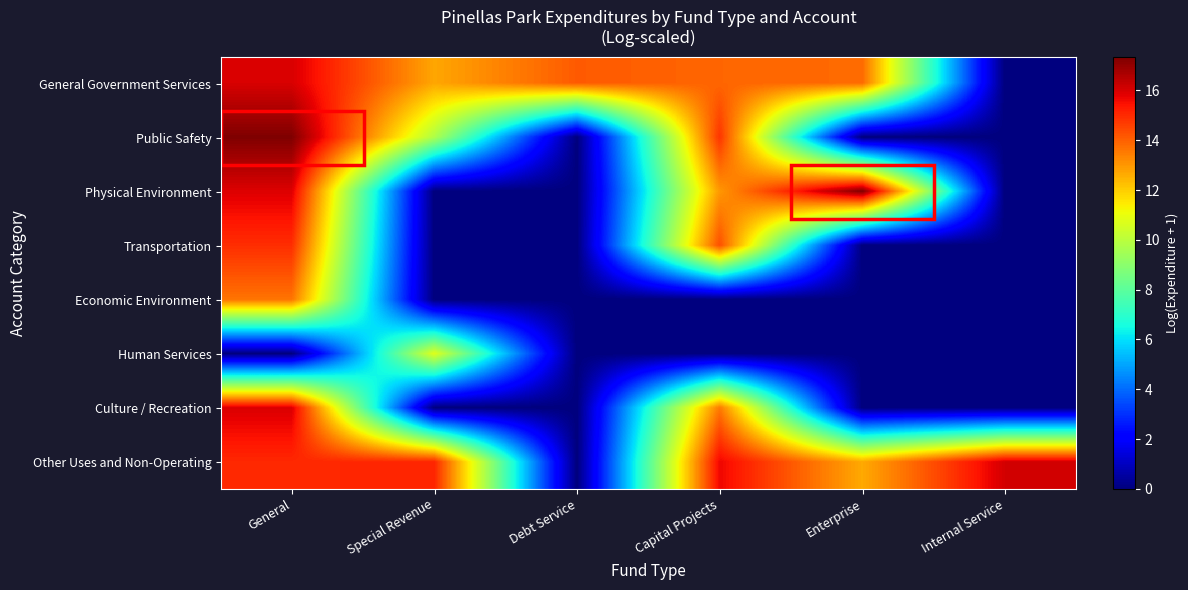

Which has a higher value, Debt Service or Internal Service?

Debt Service